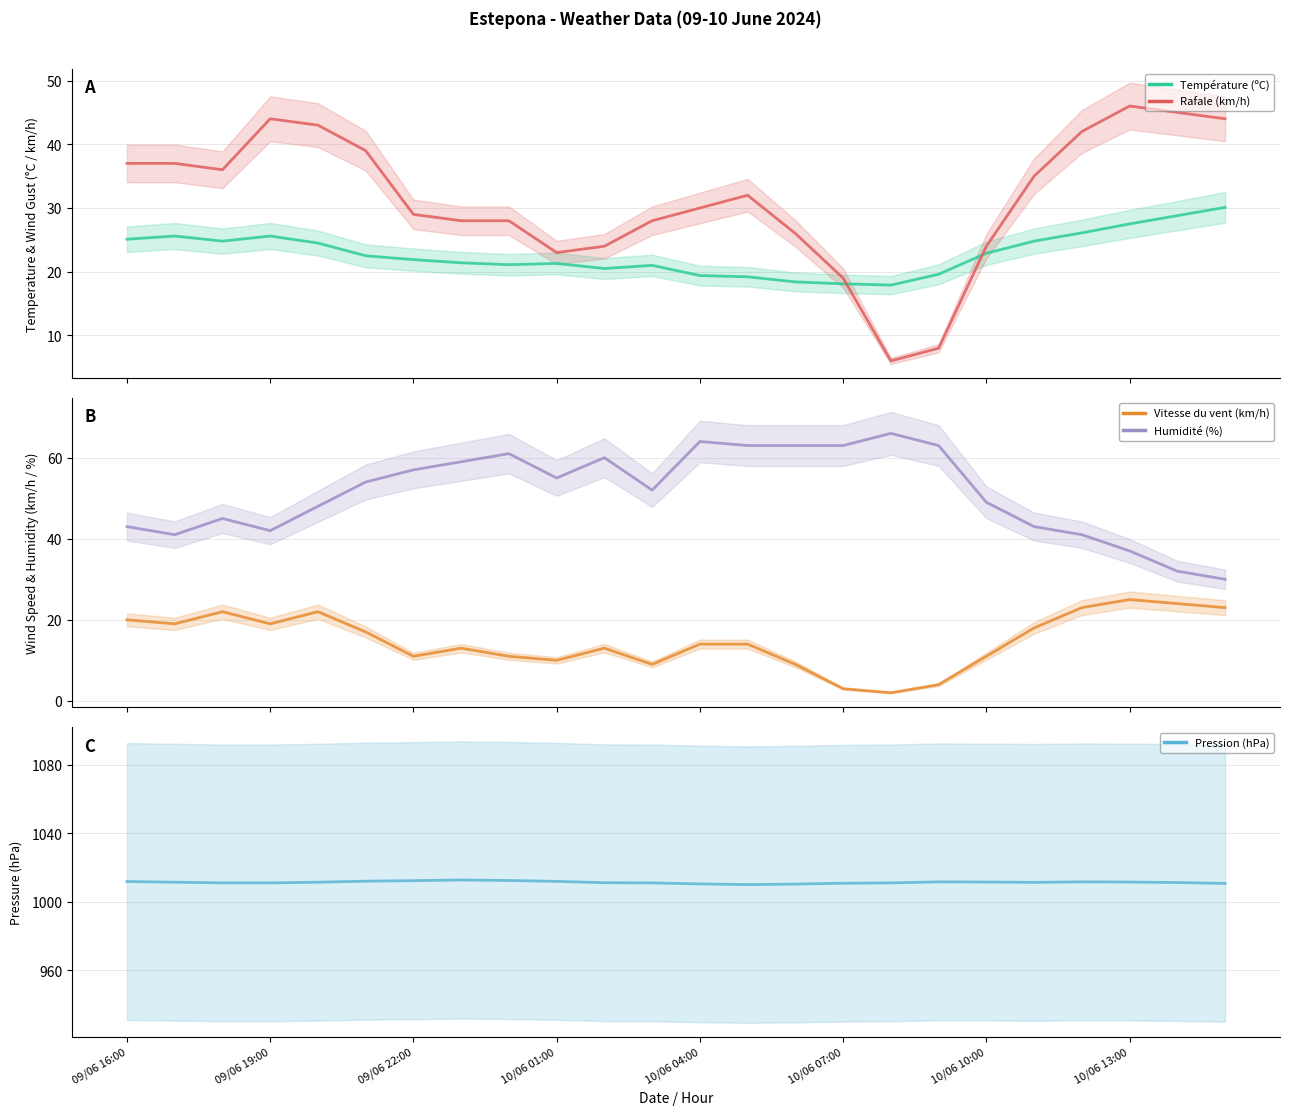

What is the approximate value of Pression (hPa) at 20?

1011.6